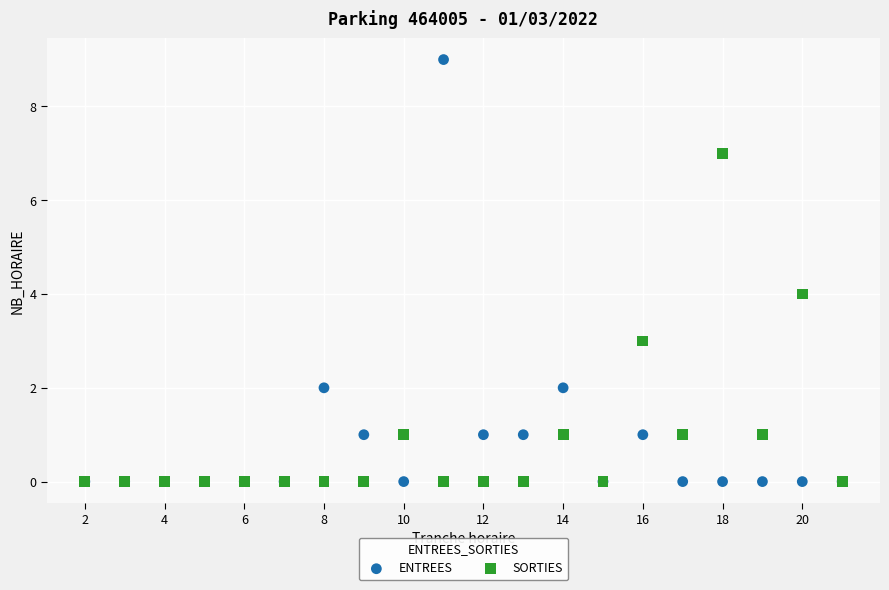

What are all the series names shown in the legend?

ENTREES, SORTIES